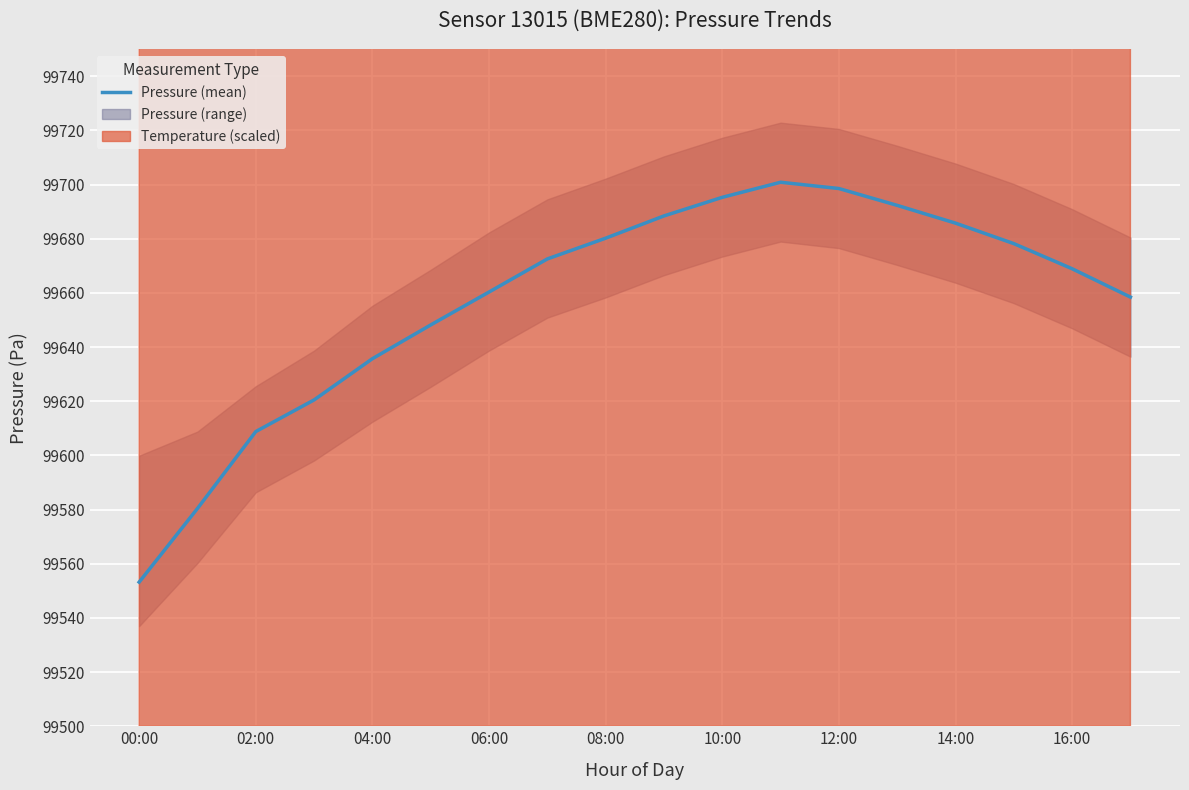

True or false: Pressure (mean) has a value of 25958.9 at 02:00.

False